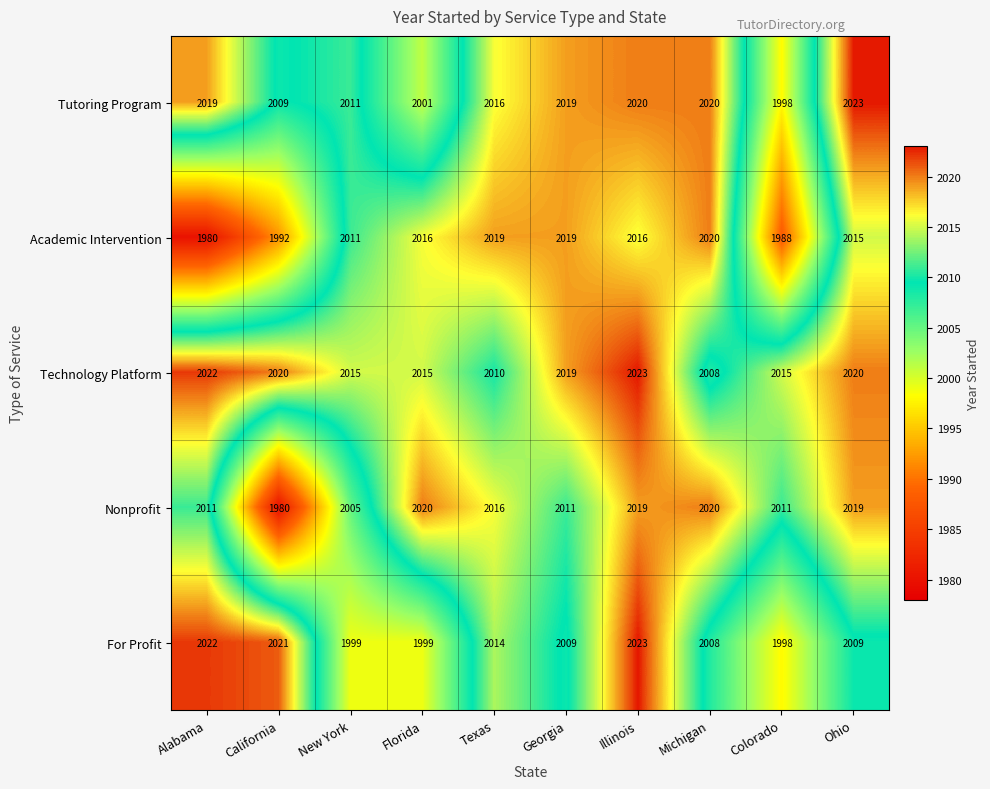

At which label does Technology Platform first exceed 2019?

Alabama